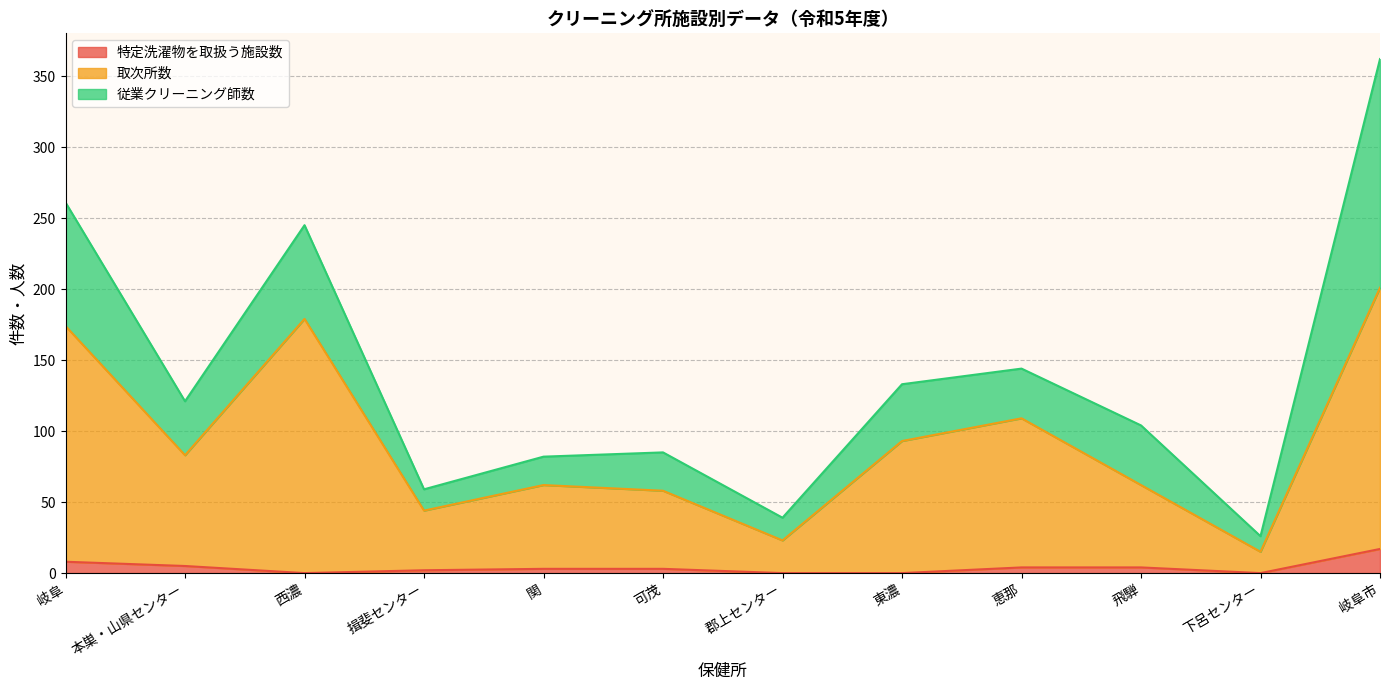

True or false: 取次所数 has more than 2 points higher than both neighbors.

True